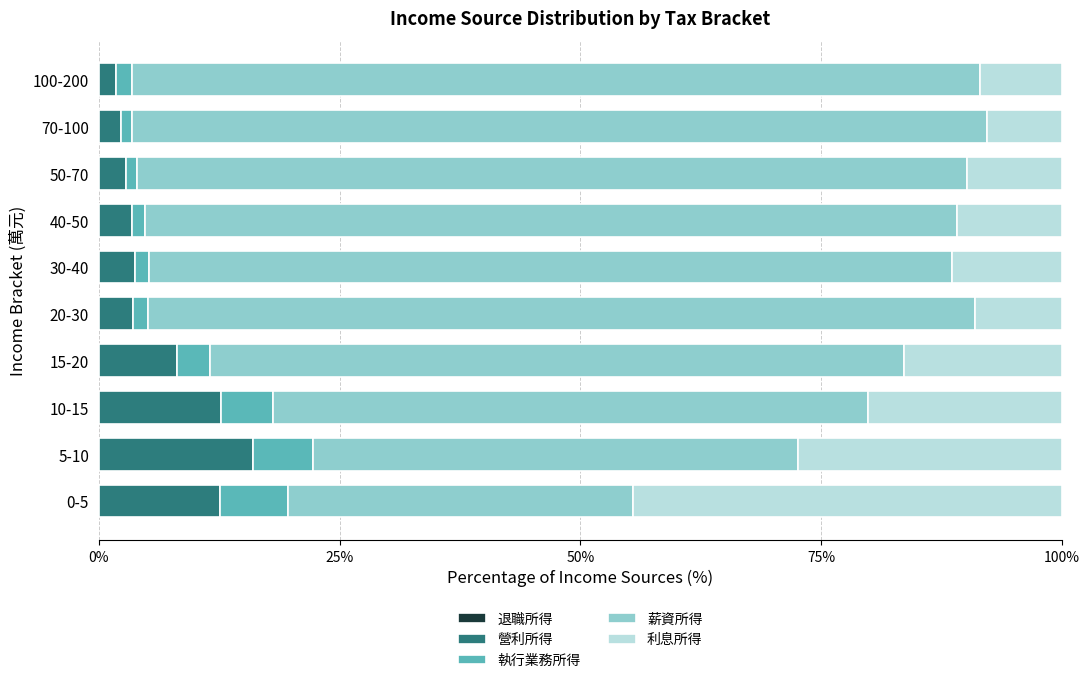

Count the number of data series in this chart.

5